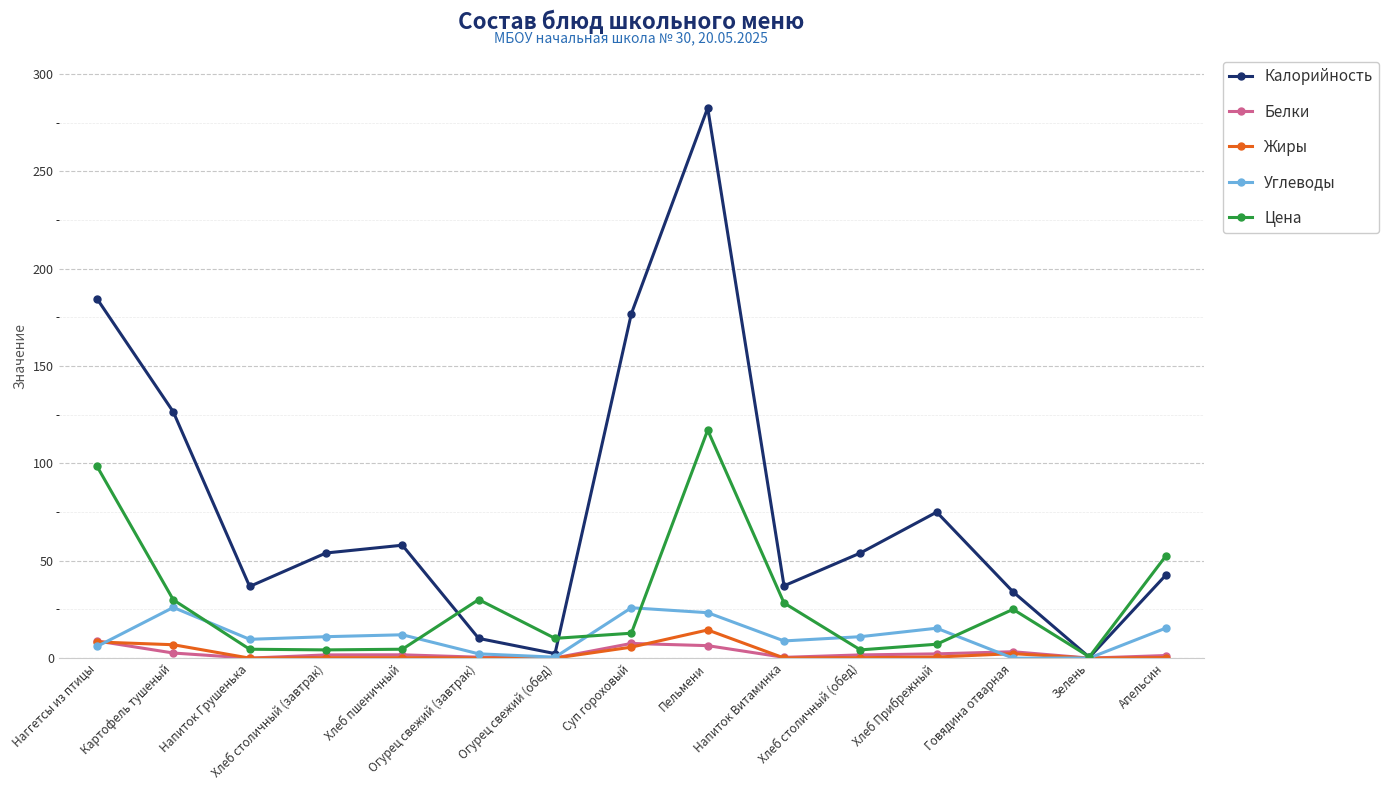

What is the maximum value shown in the chart?

282.6